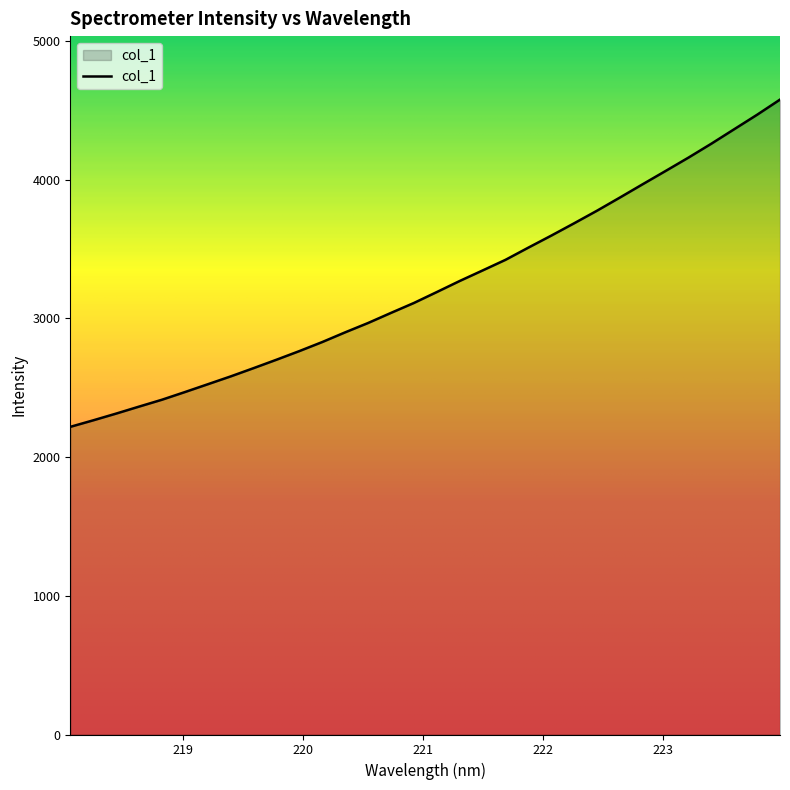

What is the difference between the maximum and minimum values?

2359.7